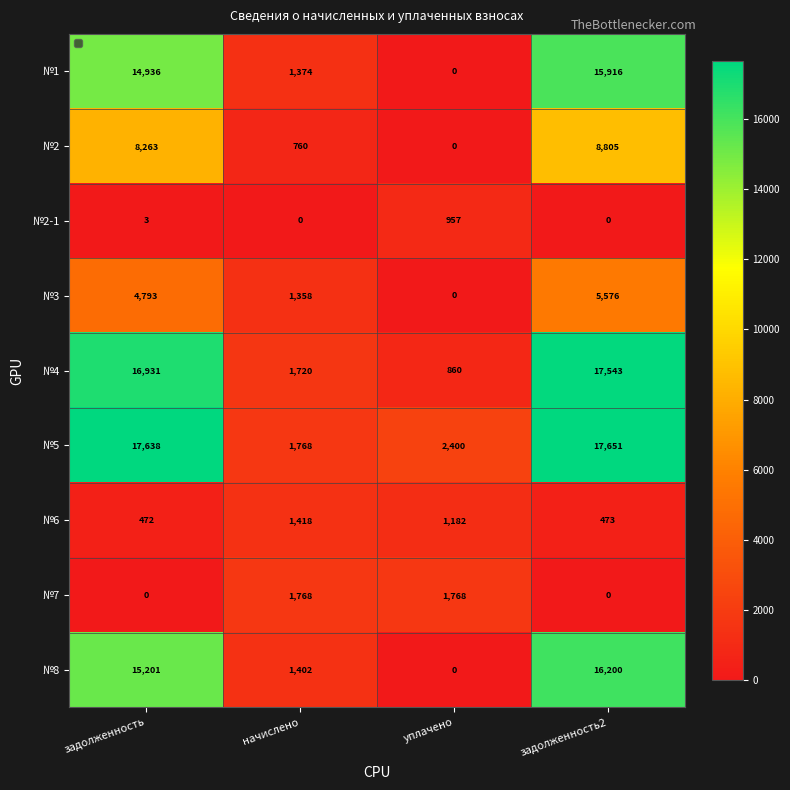

The №3 series shows 3338 at задолженность. True or false?

False